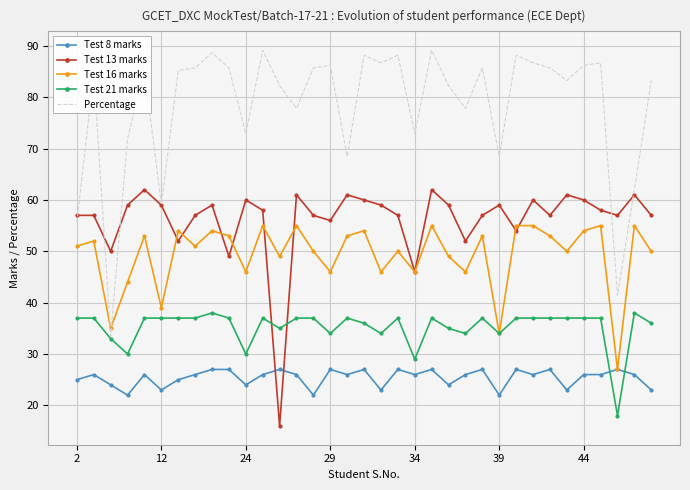

How many Test 8 marks values are between 24 and 27?

28